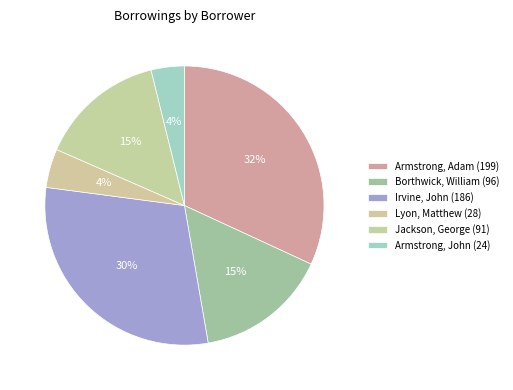

To the nearest percent, what percentage of the pie is Armstrong, John (24)?

4%